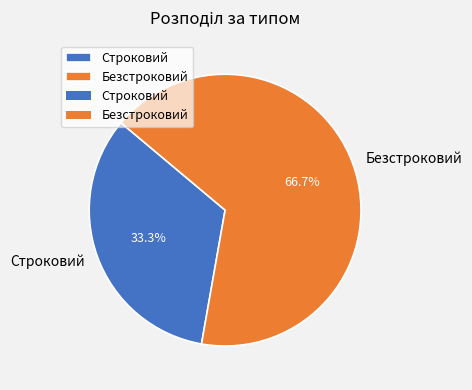

Rank the categories by value from lowest to highest.

Строковий, Безстроковий